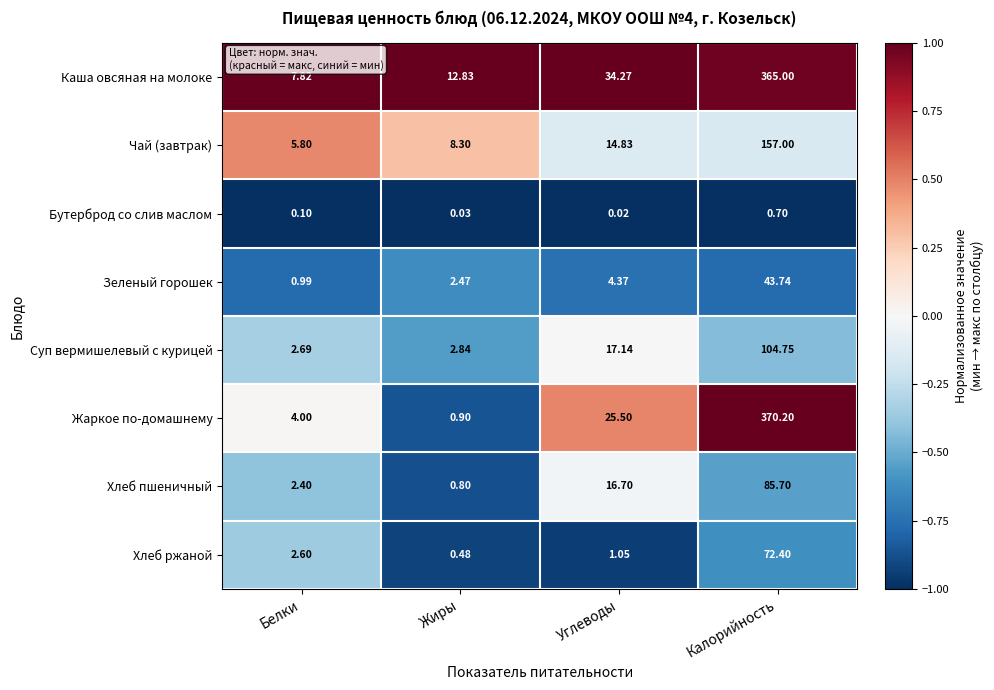

Is the value of Бутерброд со слив маслом at Жиры greater than the value of Каша овсяная на молоке at Жиры?

No